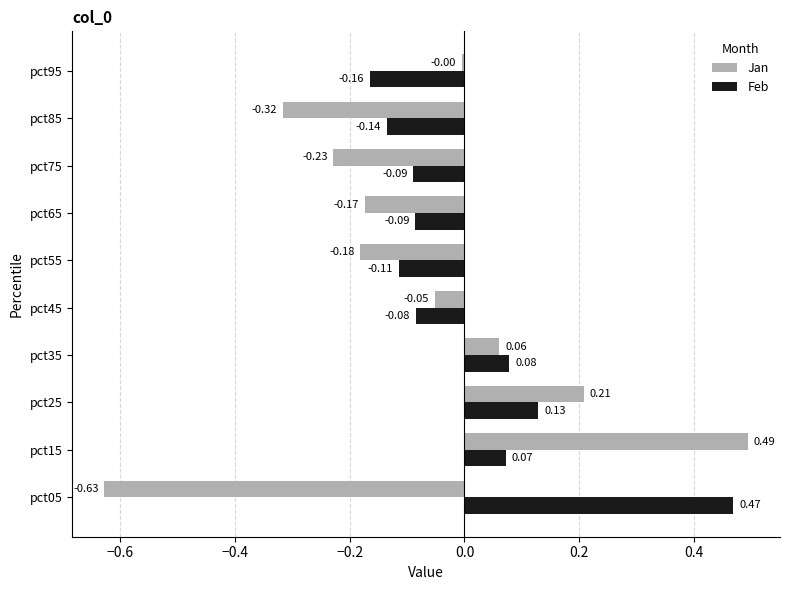

Rank the categories by Jan value from highest to lowest.

pct15, pct25, pct35, pct95, pct45, pct65, pct55, pct75, pct85, pct05